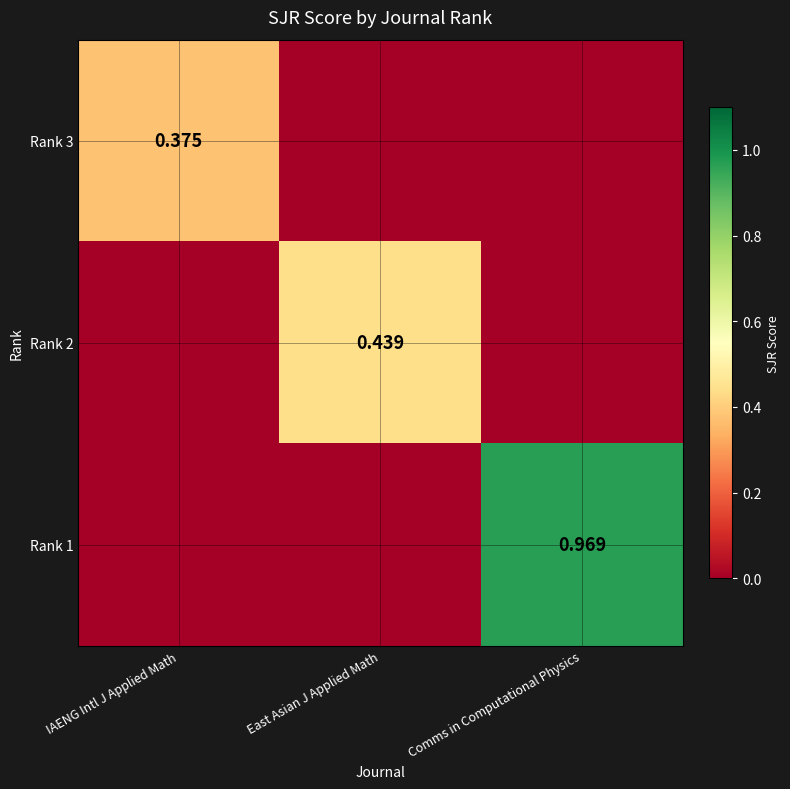

At which category is the sum across all series the highest?

Comms in Computational Physics